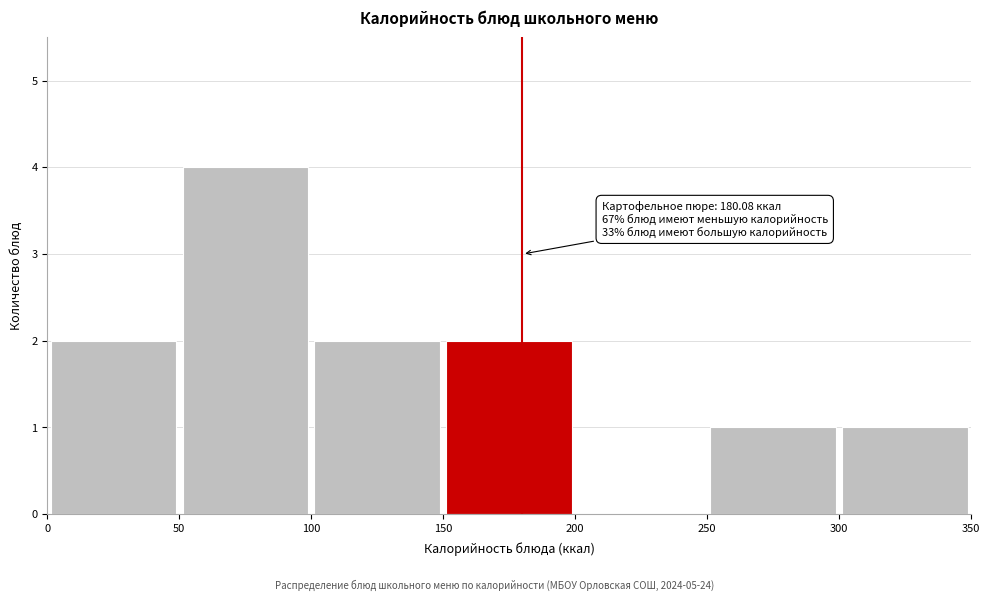

Over which range of the x-axis is the bar tallest?

50 to 100